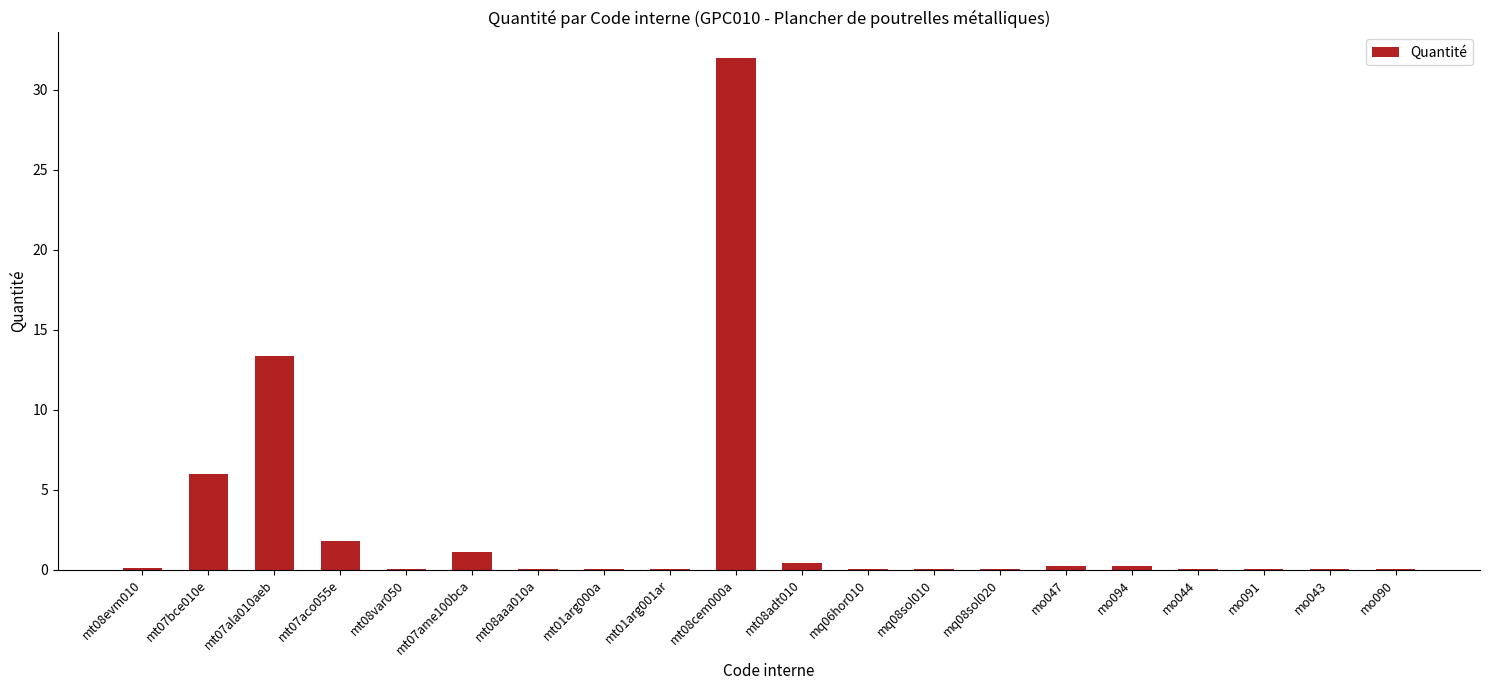

Count the number of categories in the chart.

20